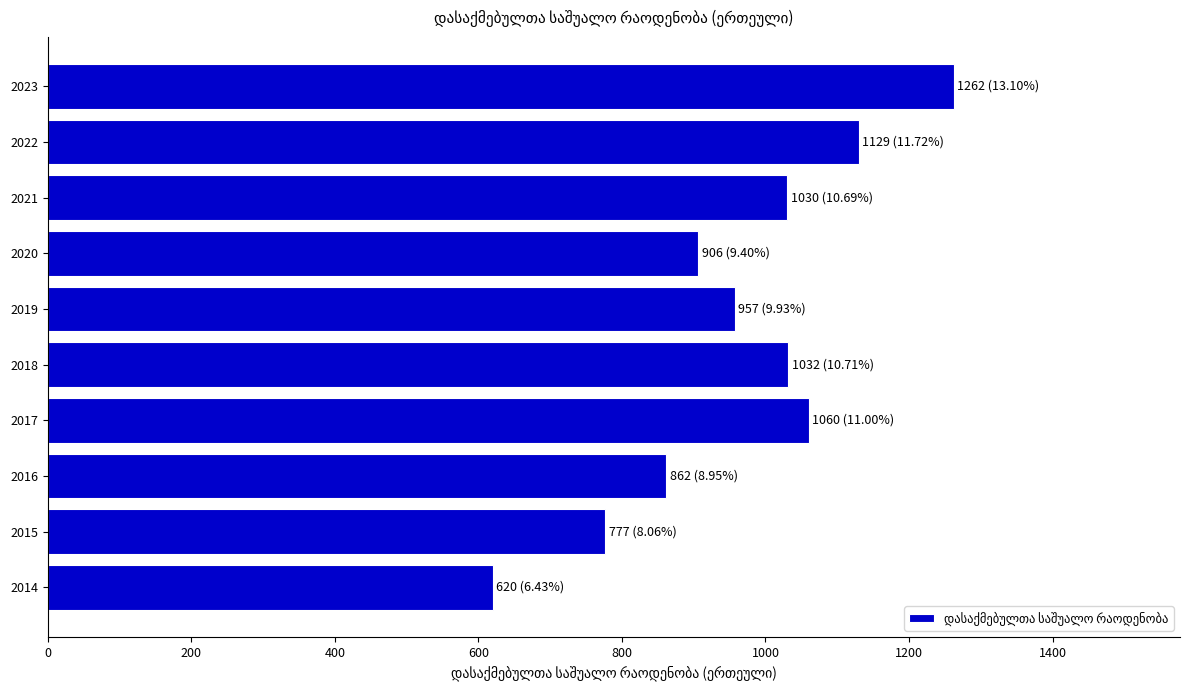

Are the bars grouped side by side (vs. stacked)?

No